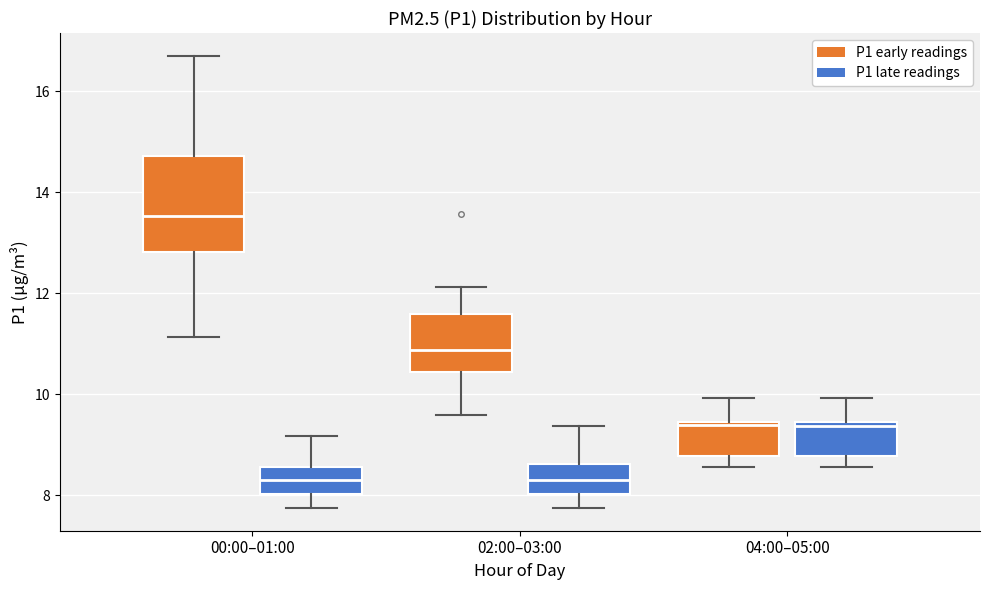

Comparing the boxes themselves (not the whiskers), which one is the tallest?

00:00–01:00 (P1 early readings)